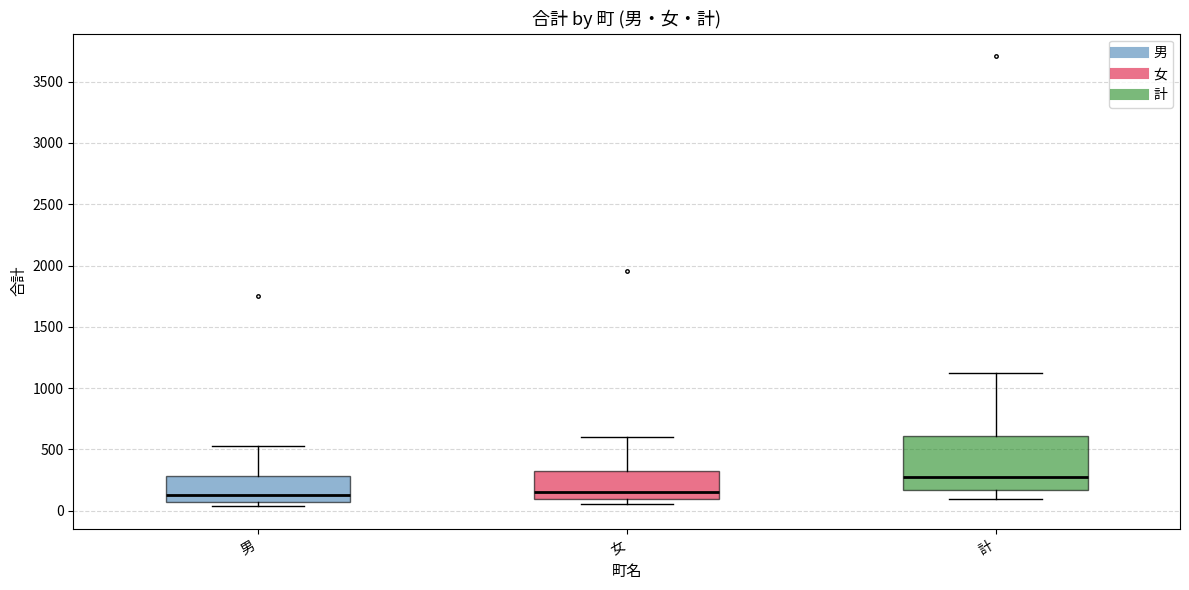

Where does the upper whisker of the box for 女 end on the y-axis? The values are not printed on the chart, so give them approximately, as read against the axis.

600